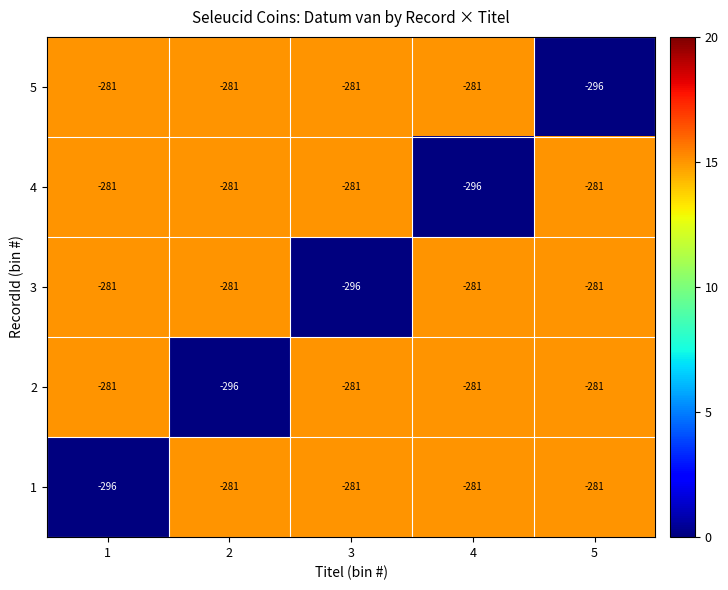

What is the total value across all series at 2?

-1420